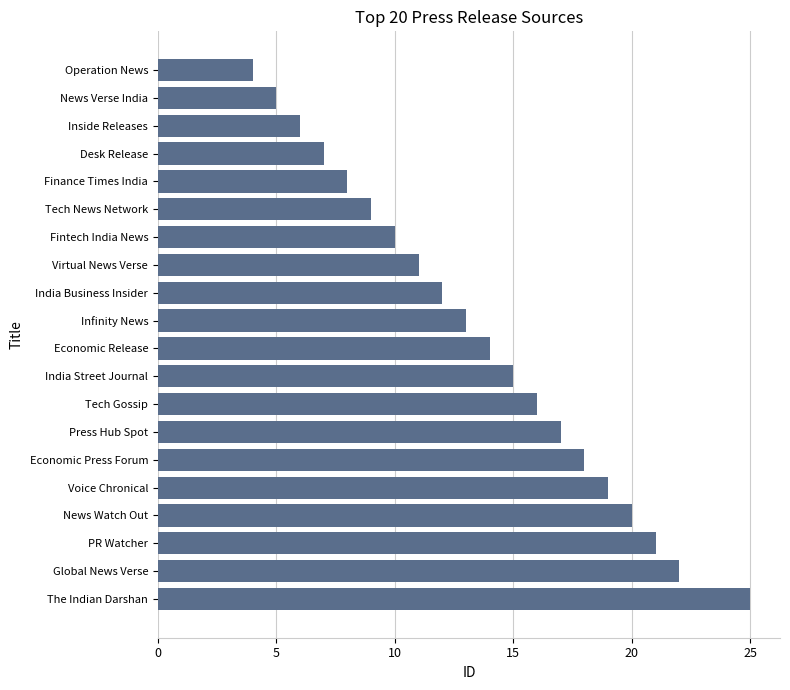

List the labels in order of value, largest first.

The Indian Darshan, Global News Verse, PR Watcher, News Watch Out, Voice Chronical, Economic Press Forum, Press Hub Spot, Tech Gossip, India Street Journal, Economic Release, Infinity News, India Business Insider, Virtual News Verse, Fintech India News, Tech News Network, Finance Times India, Desk Release, Inside Releases, News Verse India, Operation News